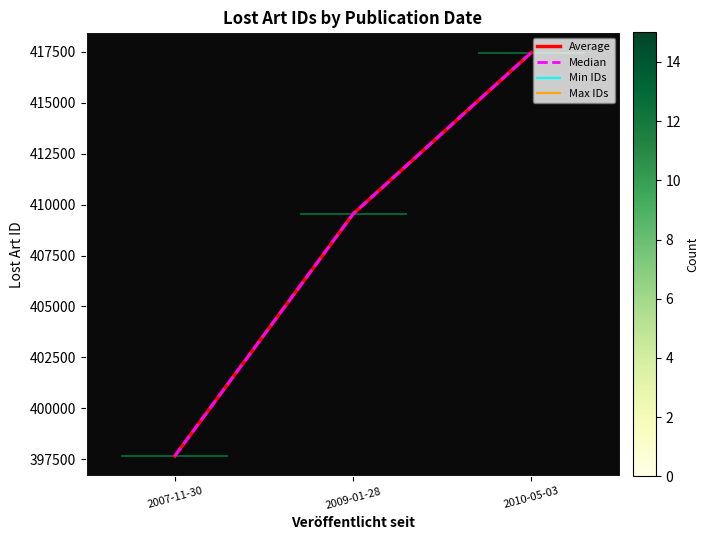

At 2010-05-03, list the series in order from largest to smallest.

Average, Median, Min IDs, Max IDs